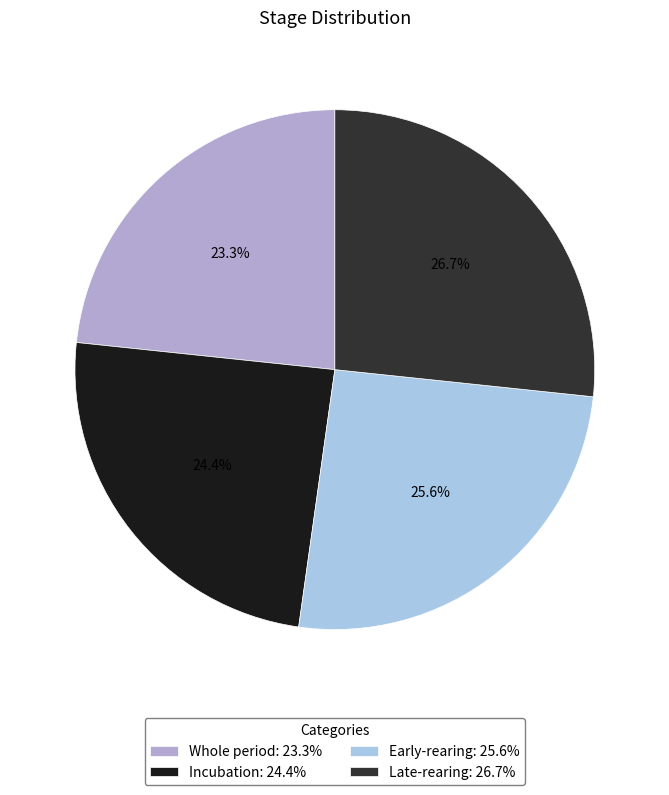

Approximately how many times larger is the value at Early-rearing: 25.6% compared to Late-rearing: 26.7%?

1.0